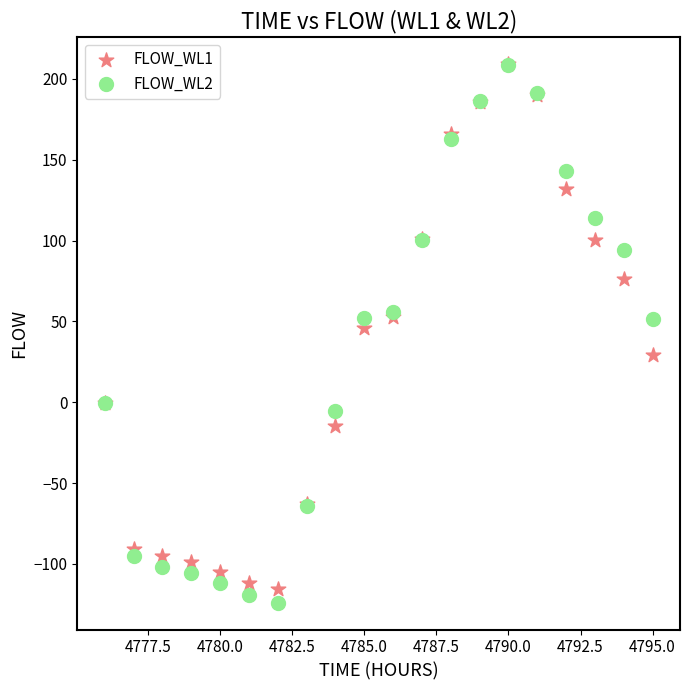

Across all series, what Y value is closest to 42?

46.0